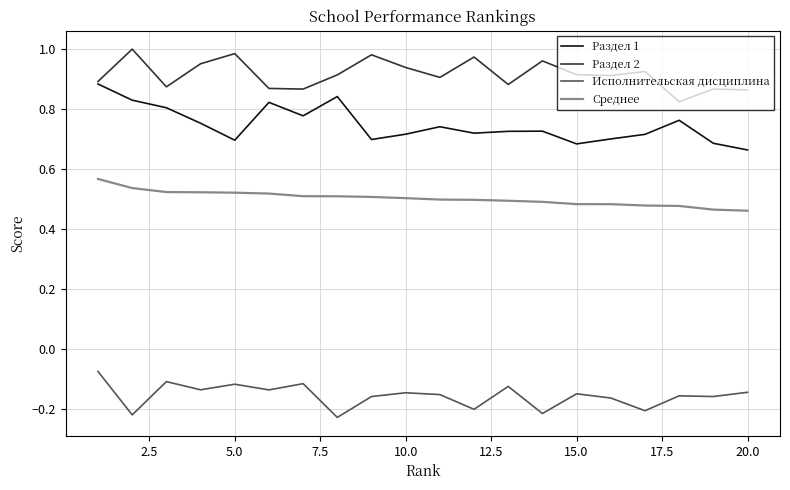

Which series has the largest total across all categories?

Раздел 2